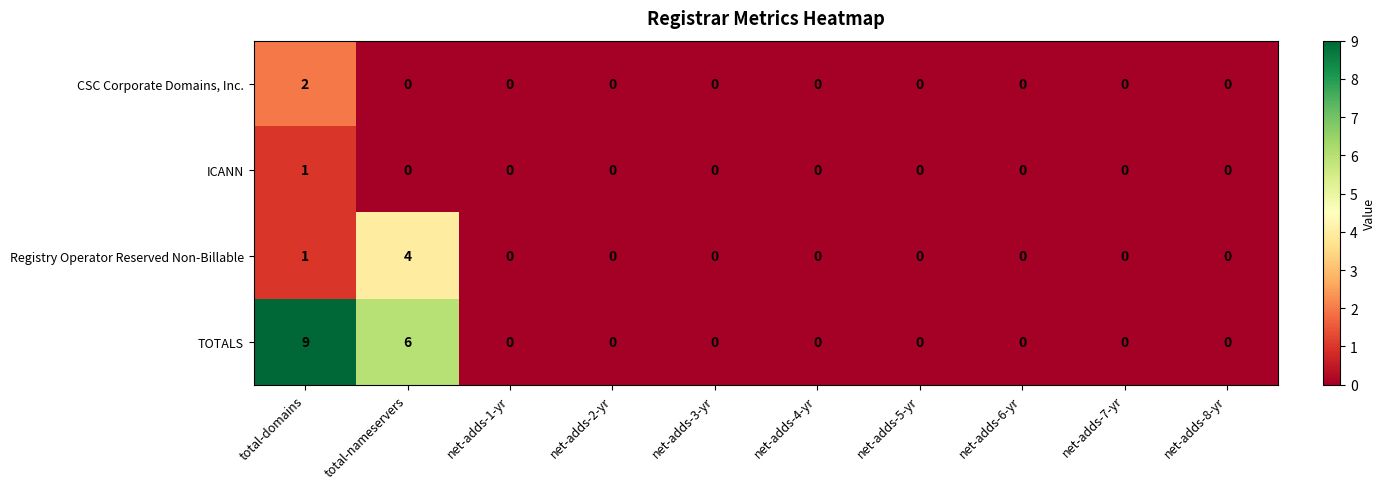

How many data points in TOTALS are above 0?

2